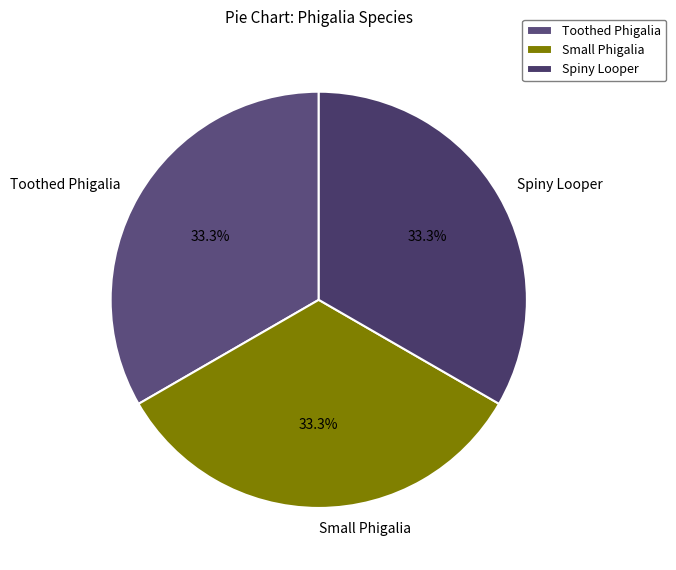

Approximately how many times larger is the value at Small Phigalia compared to Spiny Looper?

1.0